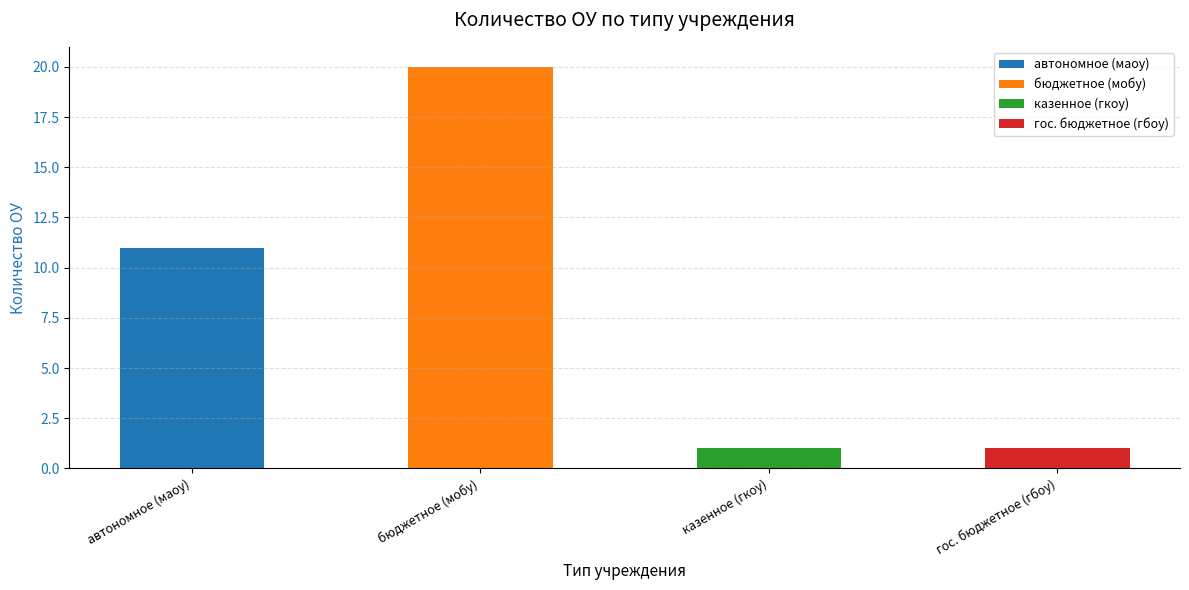

Where is the data nearest to the value 10?

автономное (маоу)